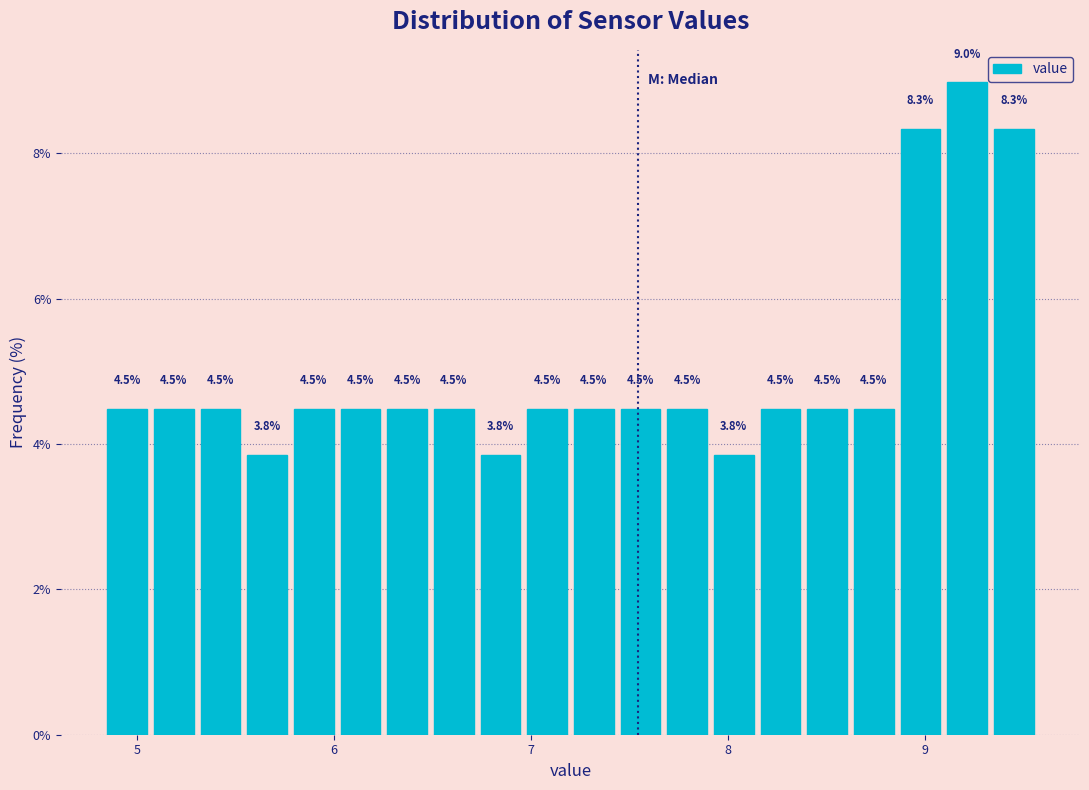

Read against the x-axis, roughly where is the centre of the tallest bar?

9.2